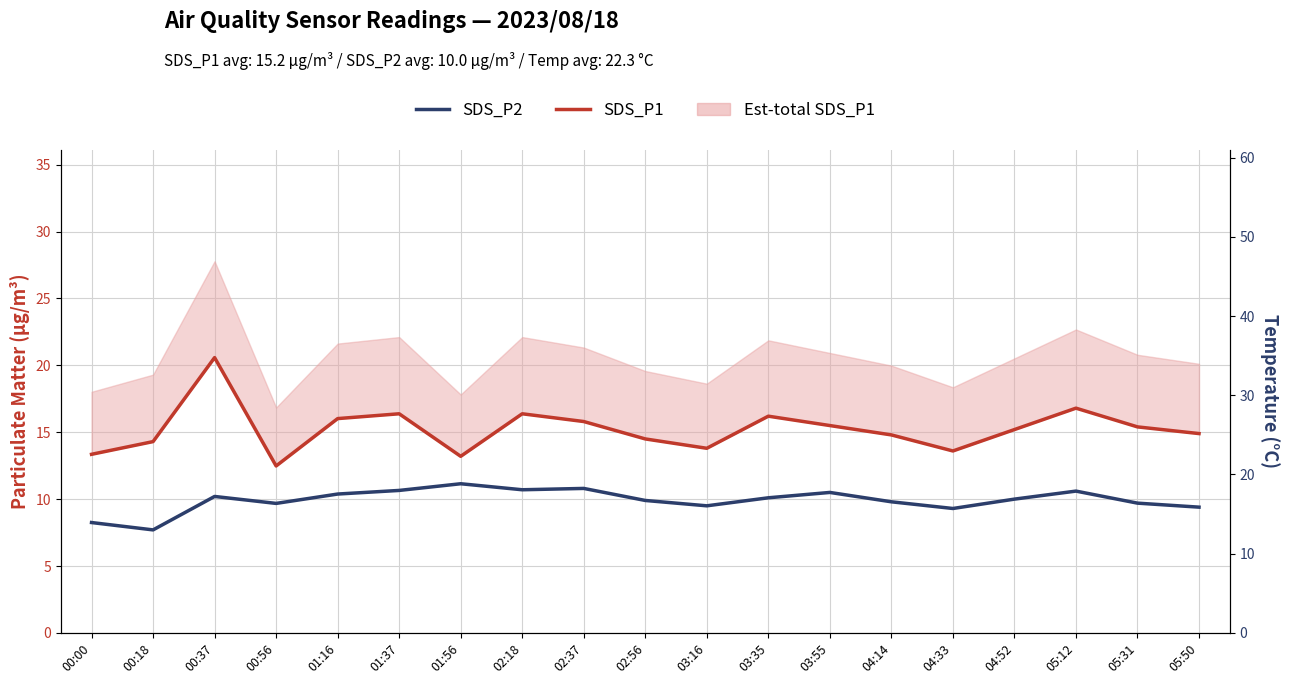

Between 01:37 and 04:33, which series saw the biggest shift?

SDS_P1